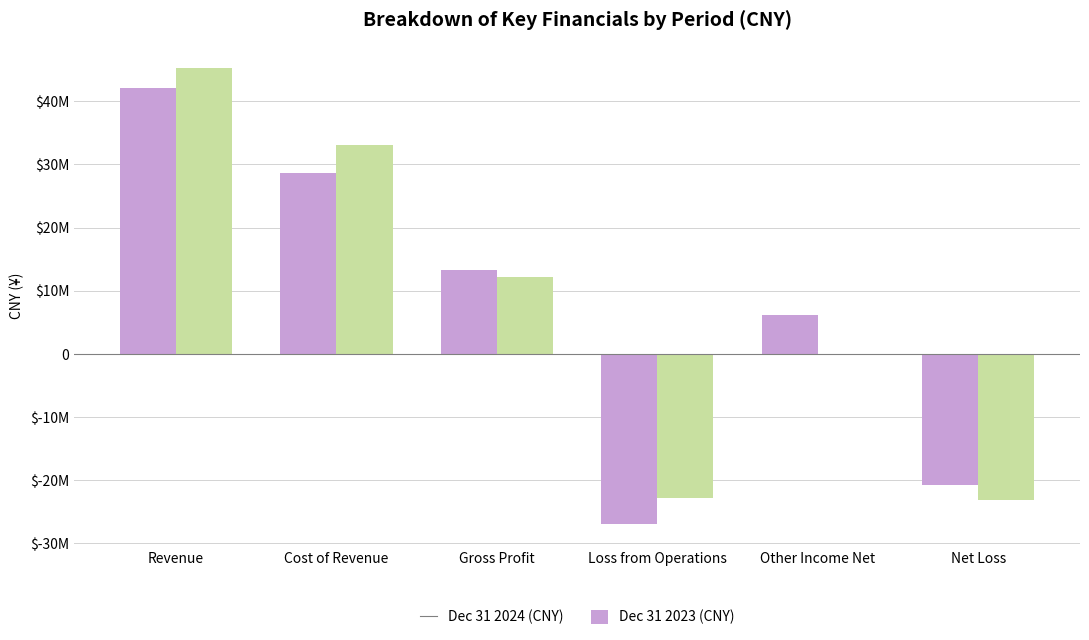

At which category is the sum across all series the highest?

Revenue